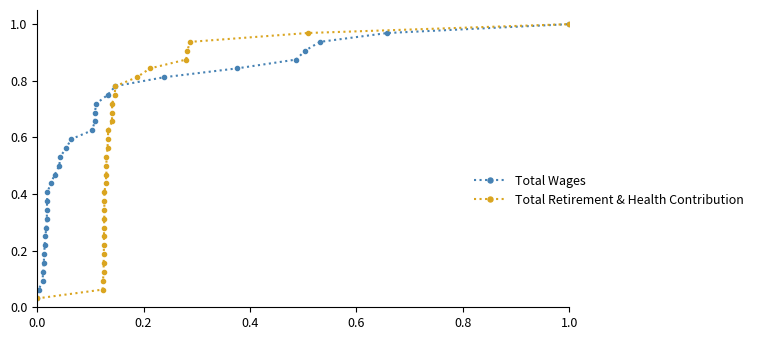

True or false: Total Retirement & Health Contribution has more than 0 interior local peaks.

False